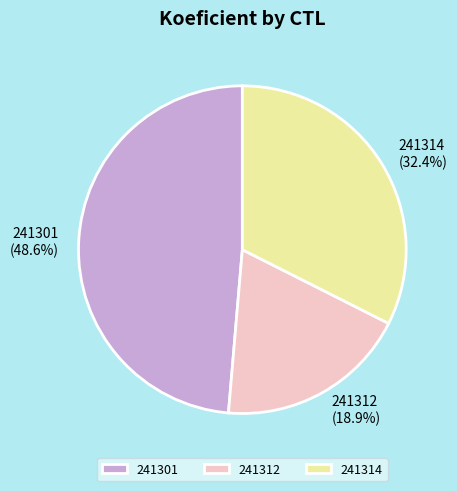

How many segments does this pie chart have?

3